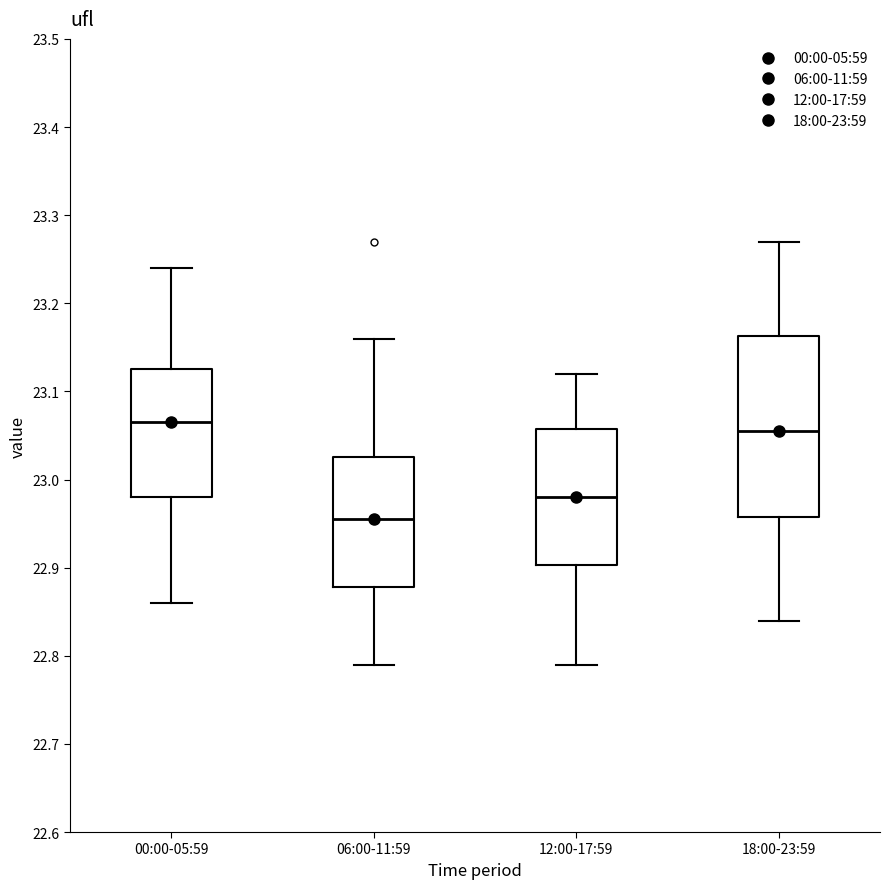

Comparing the boxes themselves (not the whiskers), which one is the tallest?

18:00-23:59